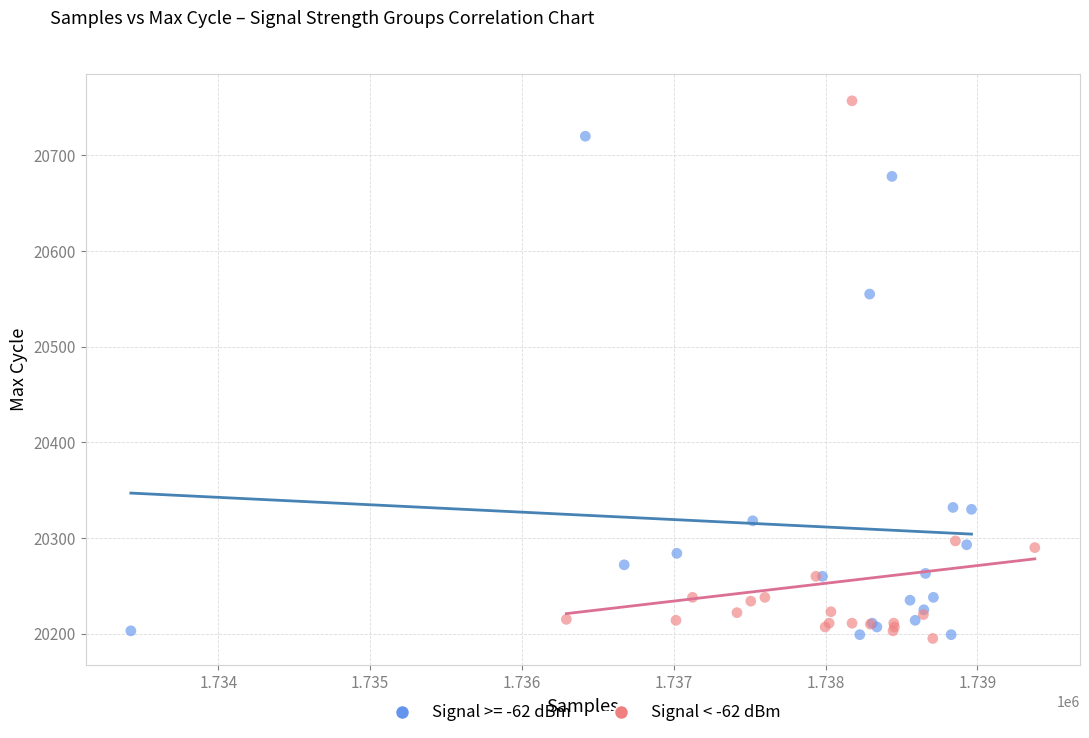

Which series reaches the maximum Y coordinate?

Signal < -62 dBm